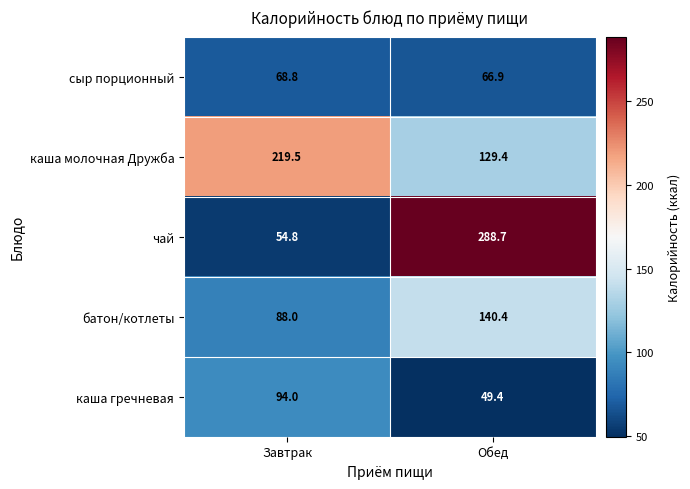

What is the difference between the сыр порционный values at Завтрак and Обед?

1.9